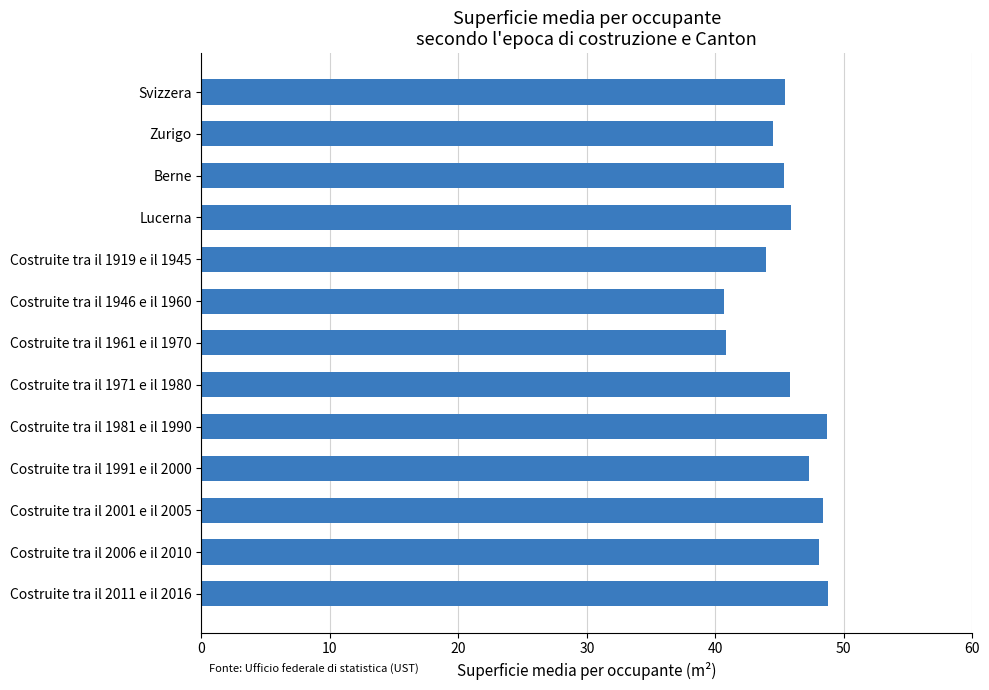

What is the minimum value shown in the chart?

40.7